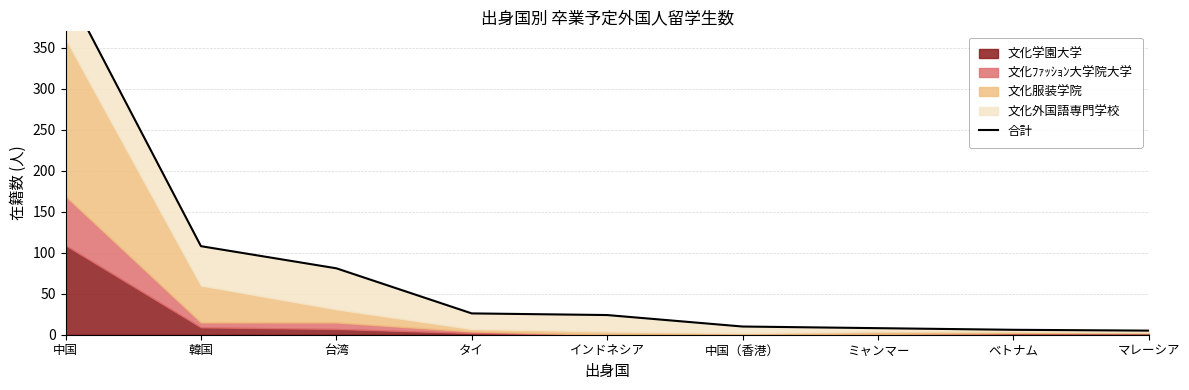

What is the greatest value displayed?

424